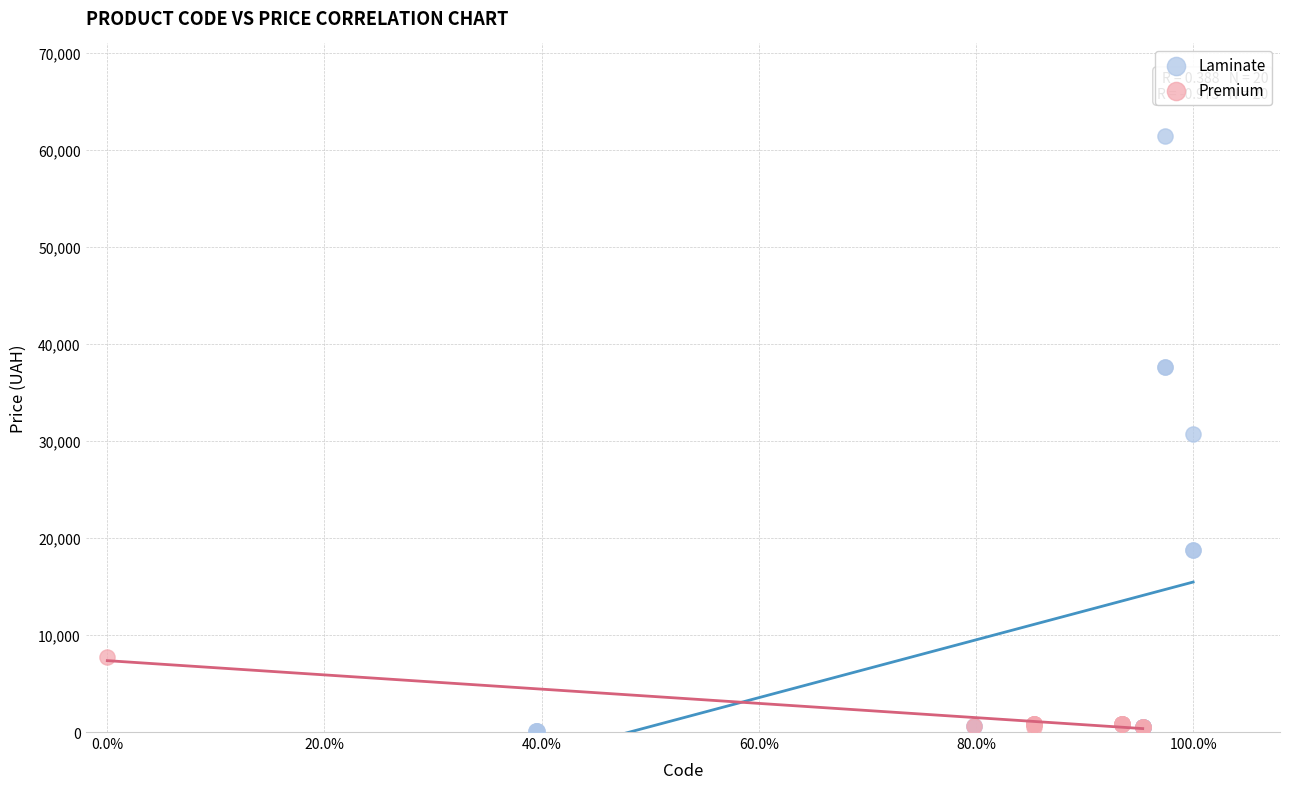

Which series has the largest Y range (max minus min)?

Laminate